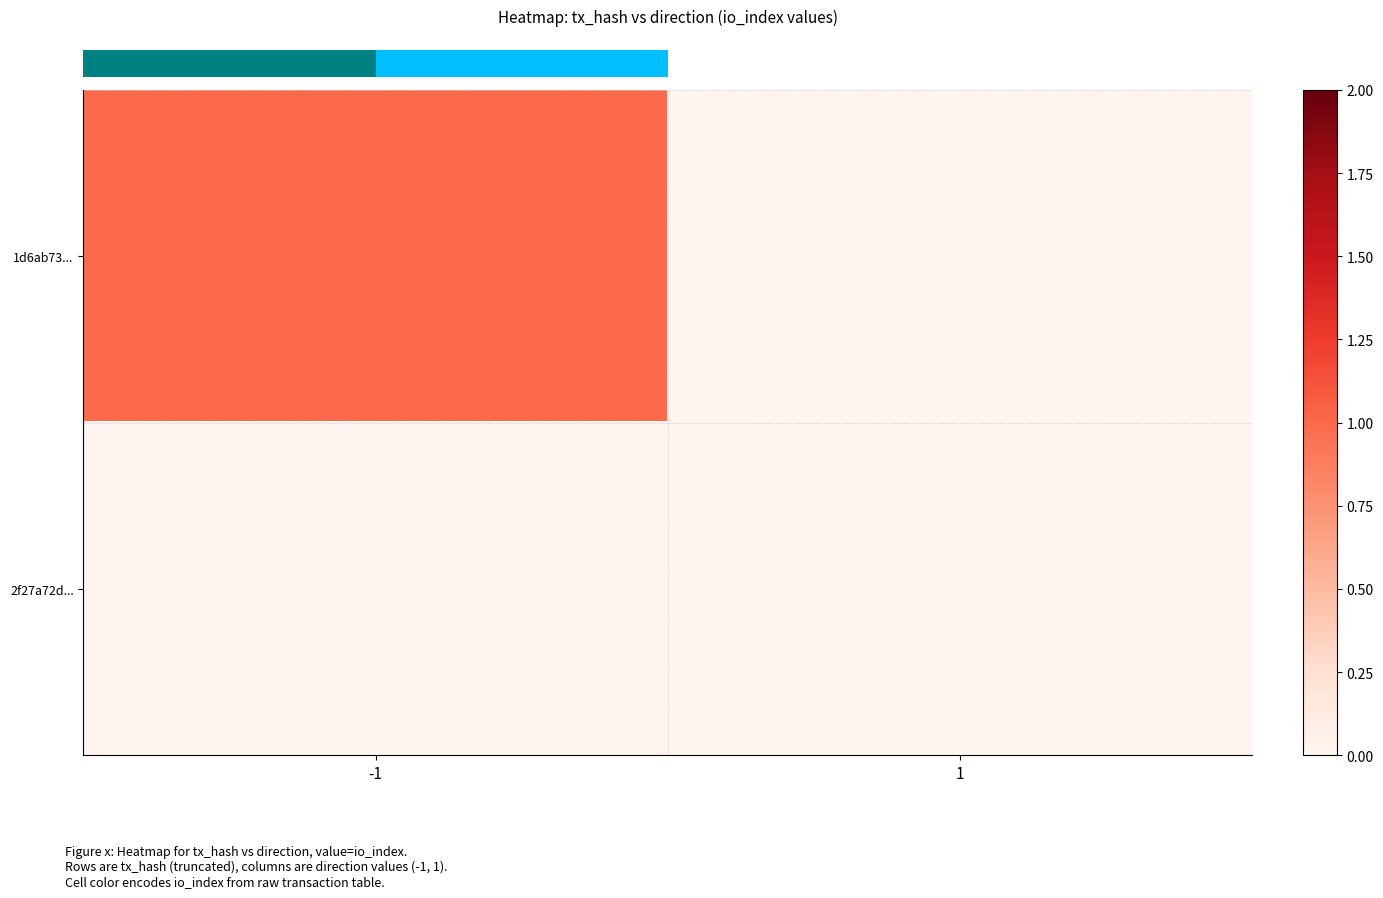

List the labels in order of row_1 value, largest first.

-1, 1